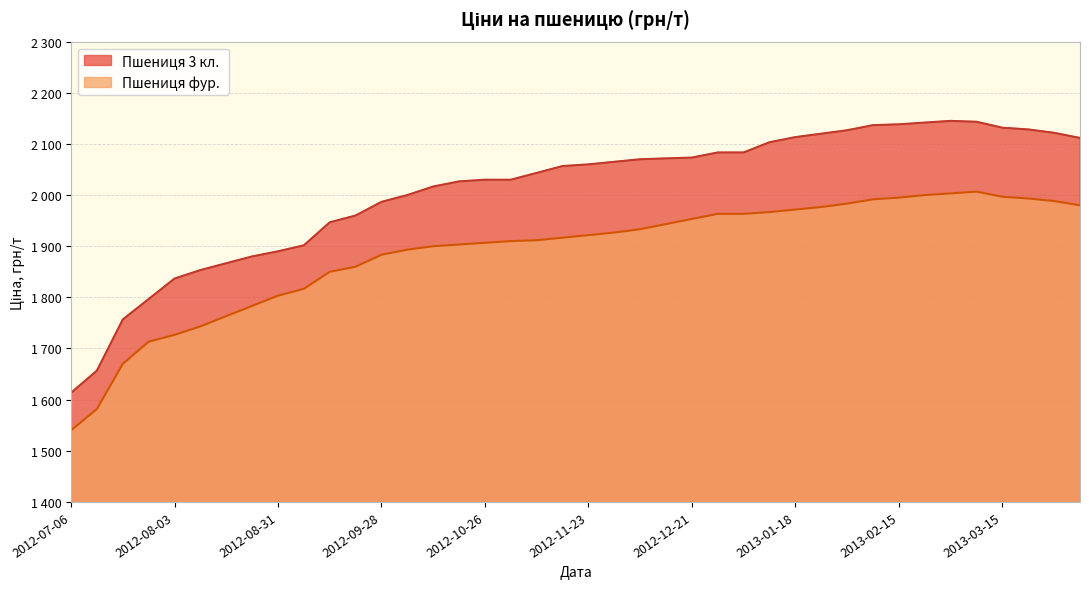

True or false: Пшениця 3 кл. and Пшениця фур. cross at least once.

False